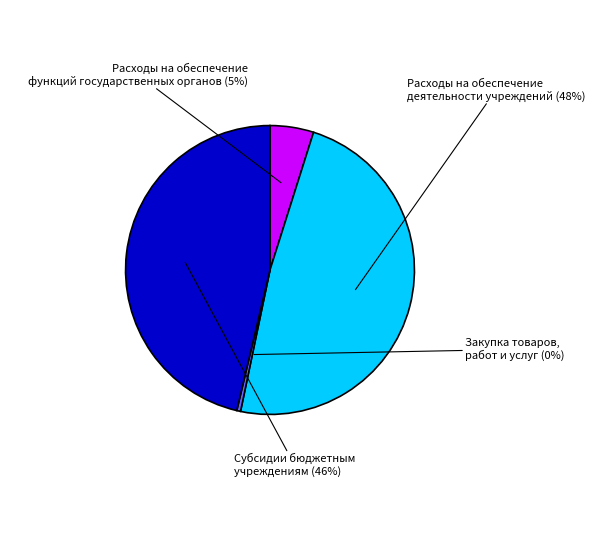

To the nearest percent, what is the difference between the largest and smallest slice percentages?

48%